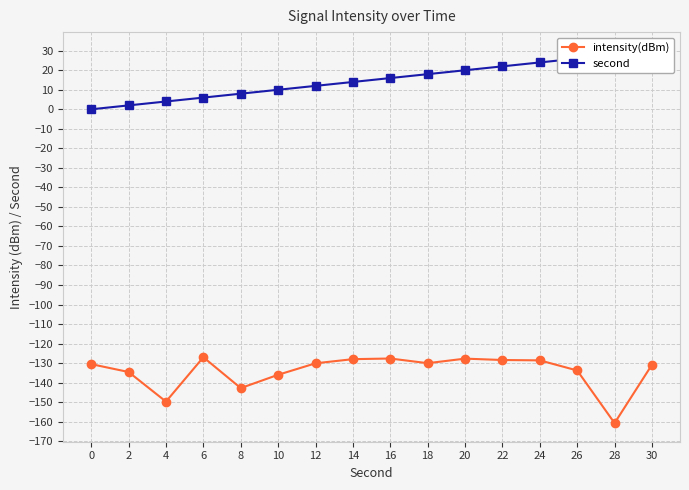

True or false: second and intensity(dBm) intersect in this chart.

False